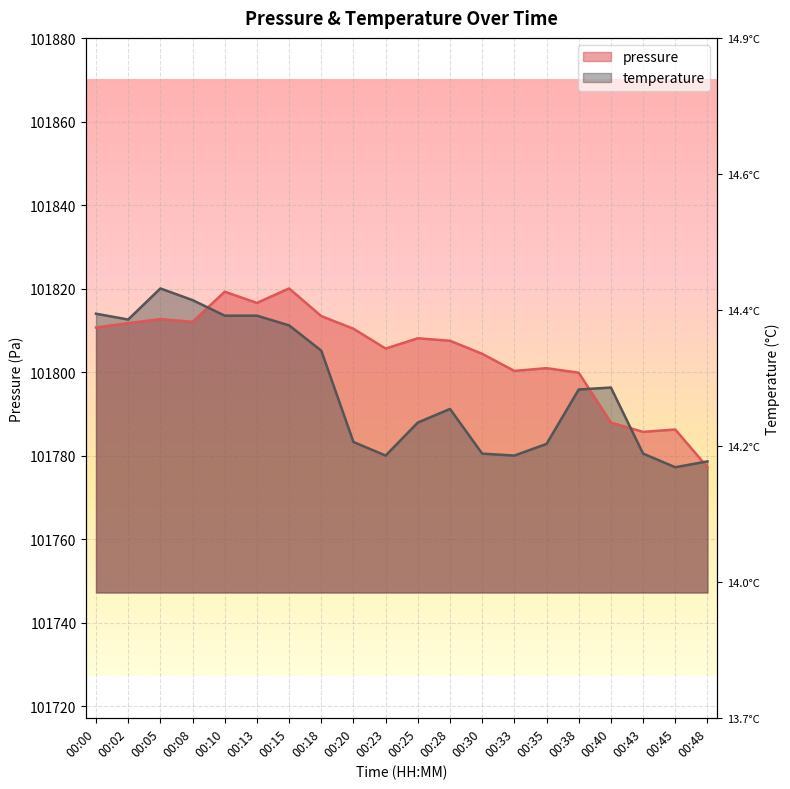

What is the difference between the maximum and minimum values in the pressure series?

42.8